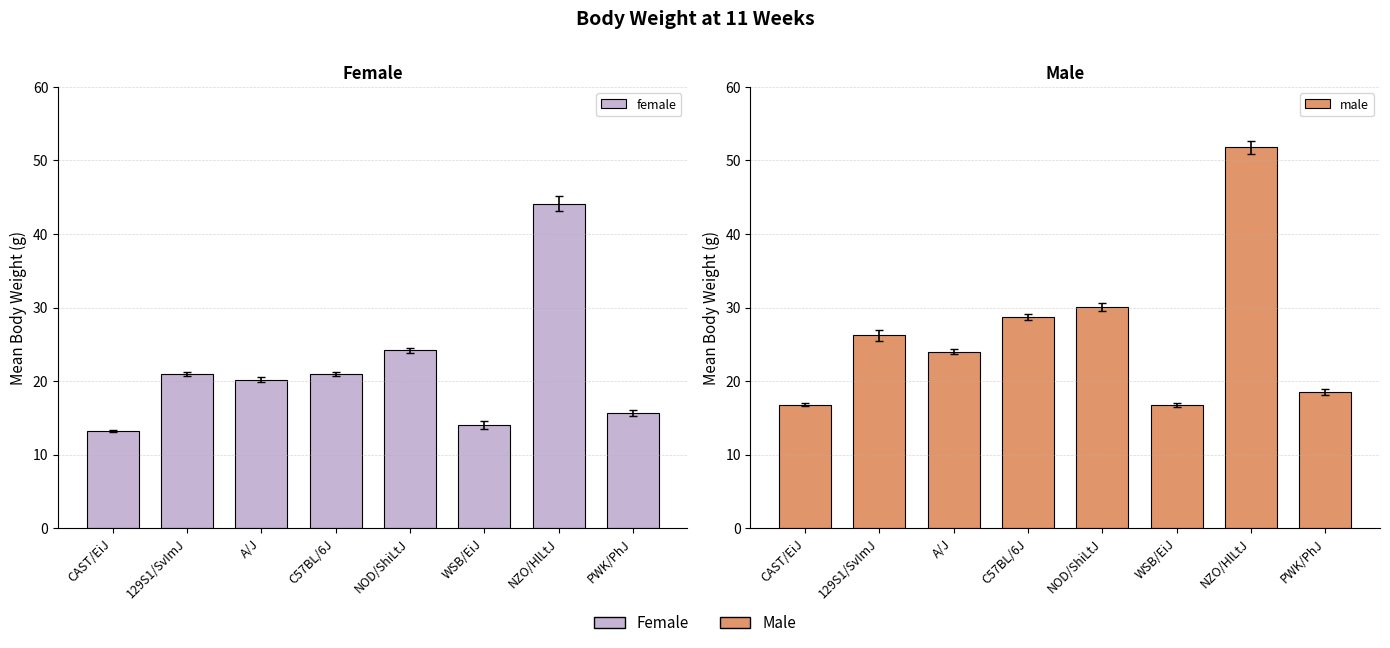

At which label does male reach its peak?

NZO/HlLtJ